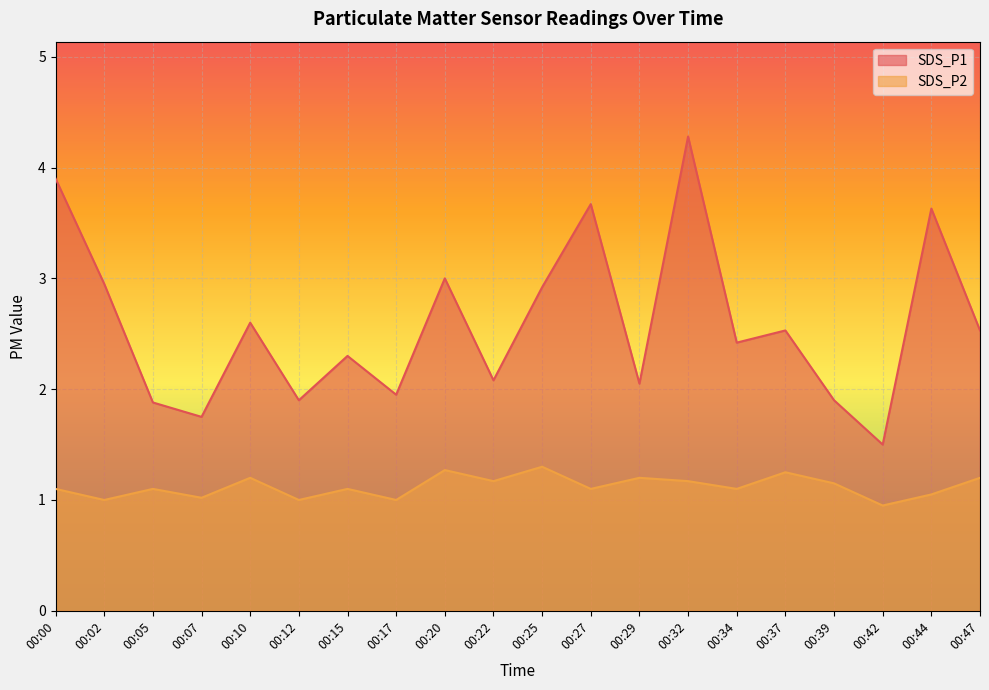

At how many categories does at least one series exceed 1?

20